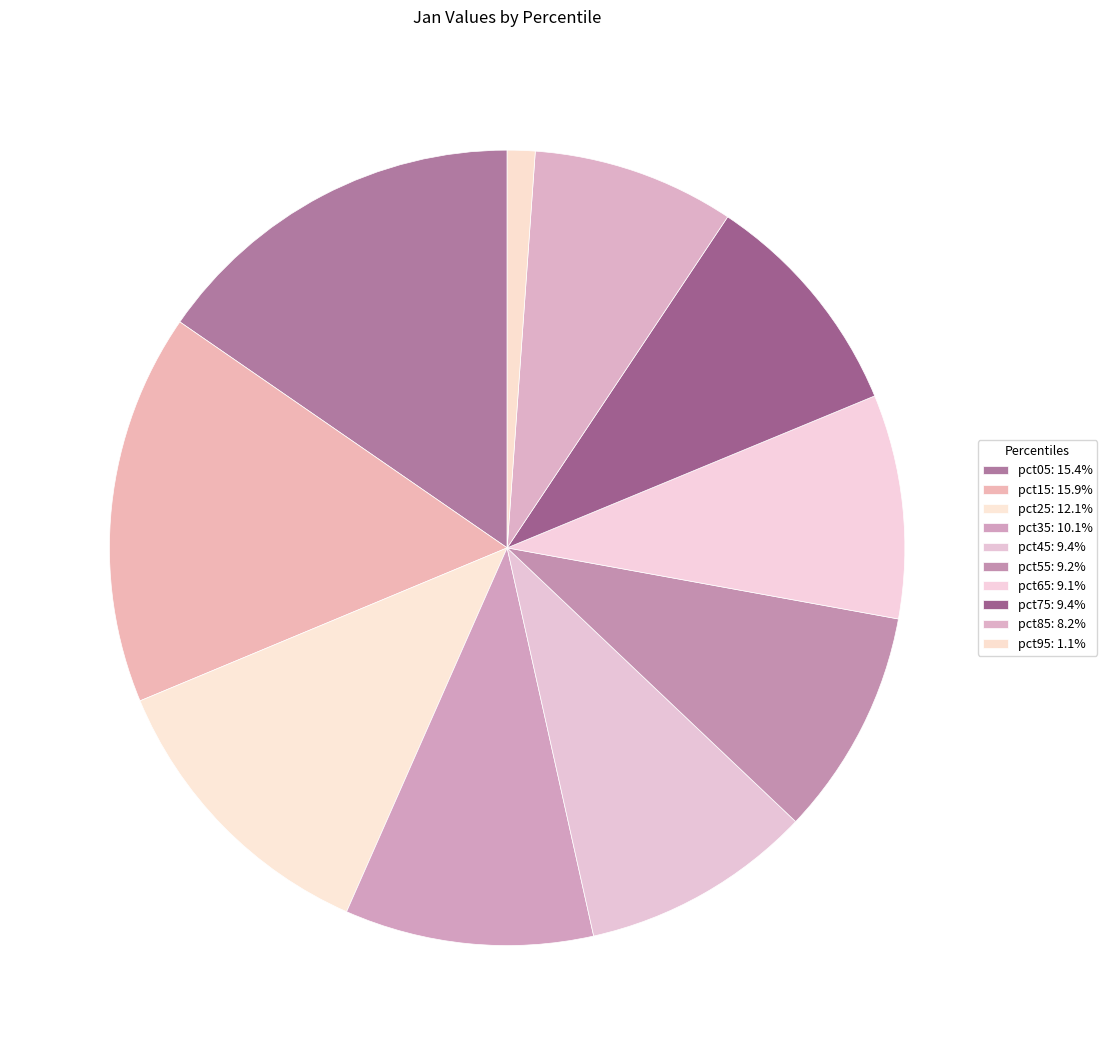

Do pct35 and pct95 together represent more than half of the pie?

No